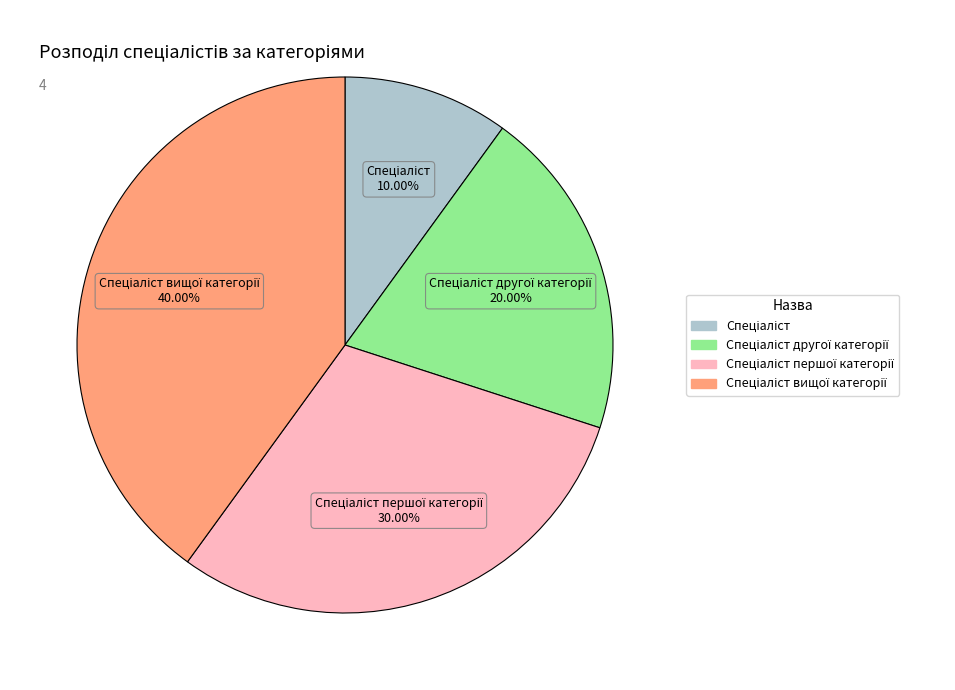

To the nearest percent, what is the average slice percentage?

25%